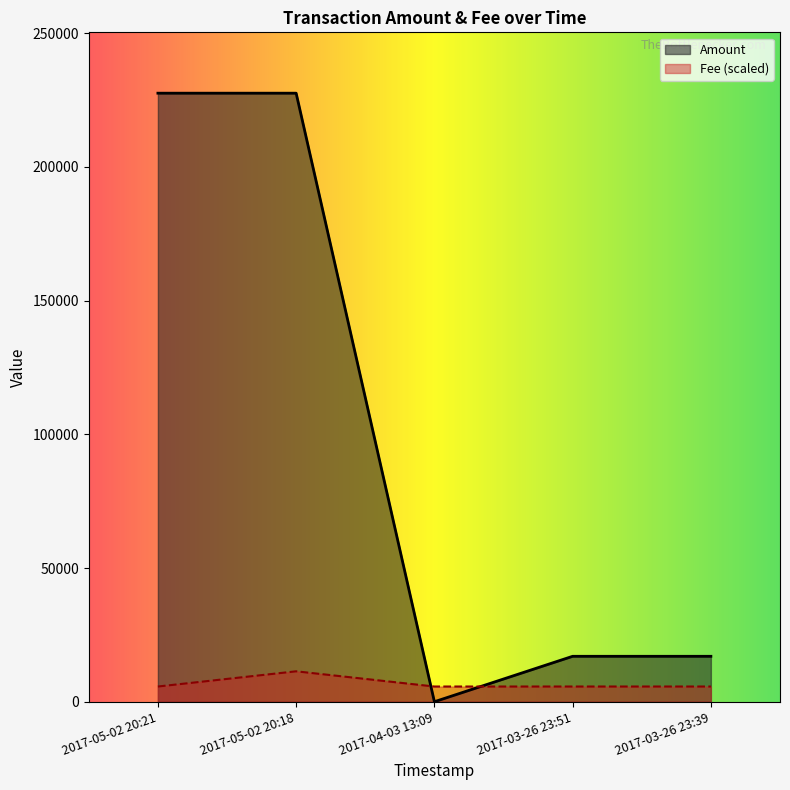

What is the difference between the maximum and minimum values in the Amount series?

227527.5